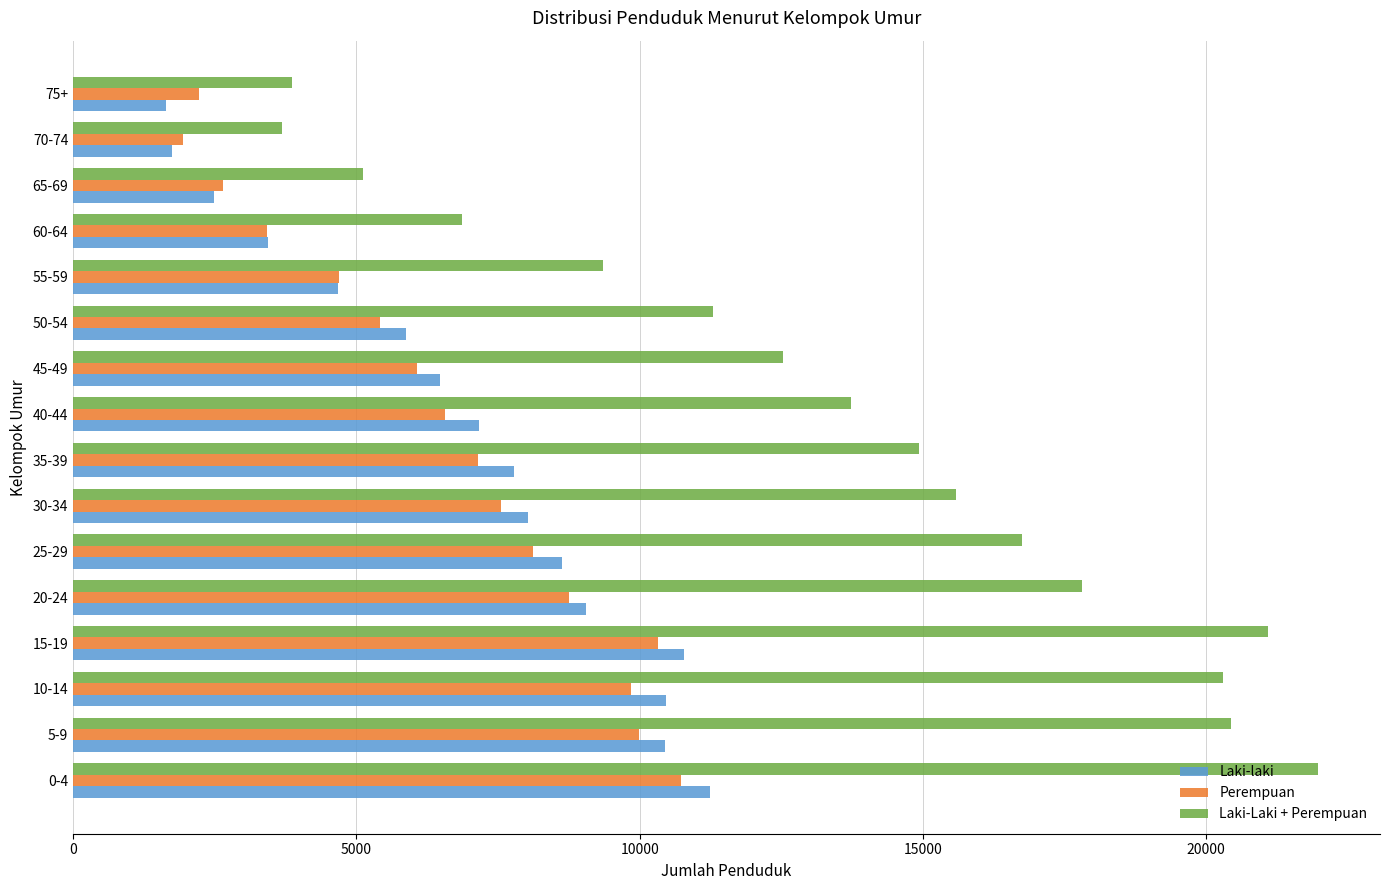

Which series has the largest total across all categories?

Laki-Laki + Perempuan